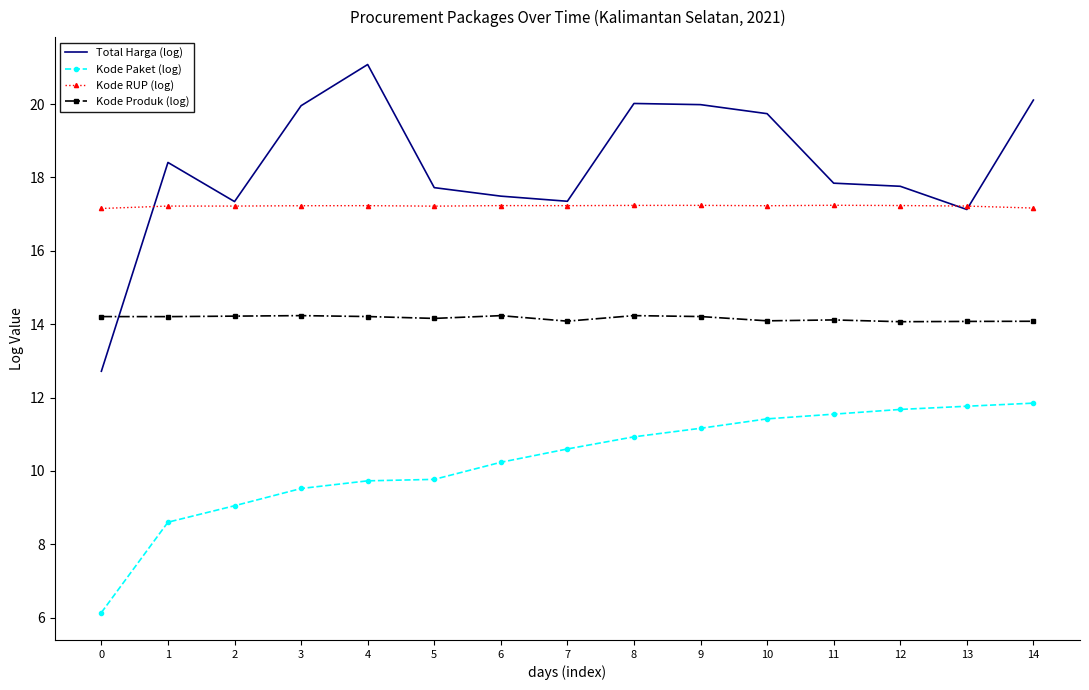

Between which two adjacent categories do Kode Produk (log) and Total Harga (log) first intersect?

0 and 1